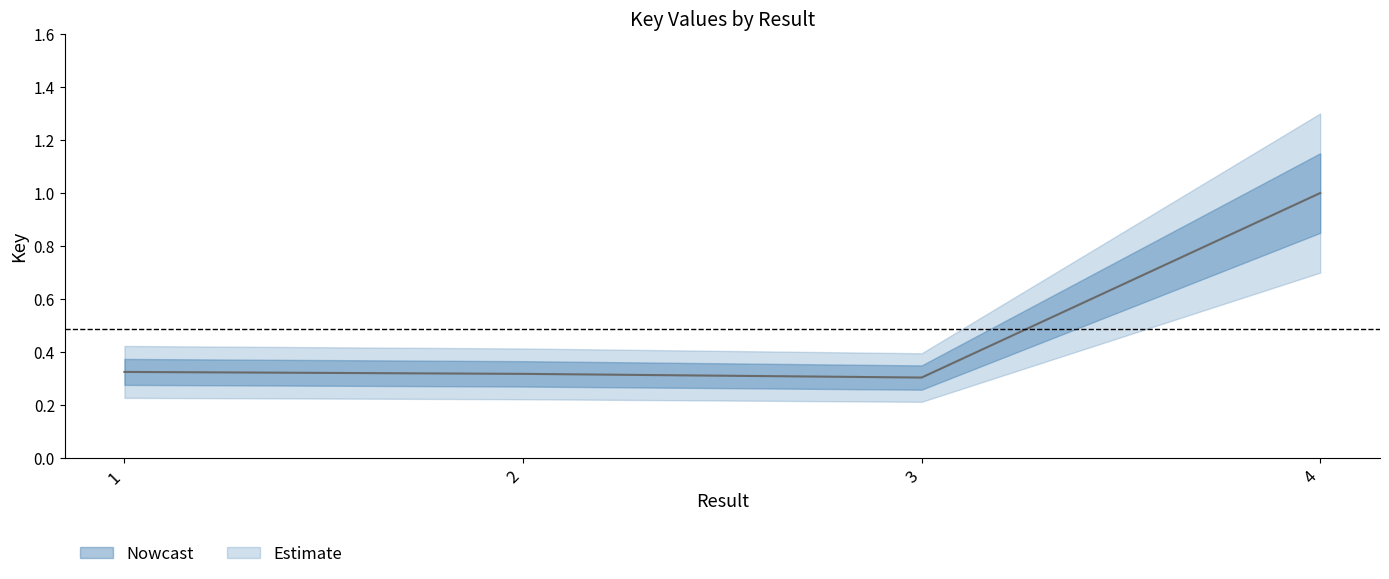

True or false: there are more than 1 points higher than both neighbors.

False